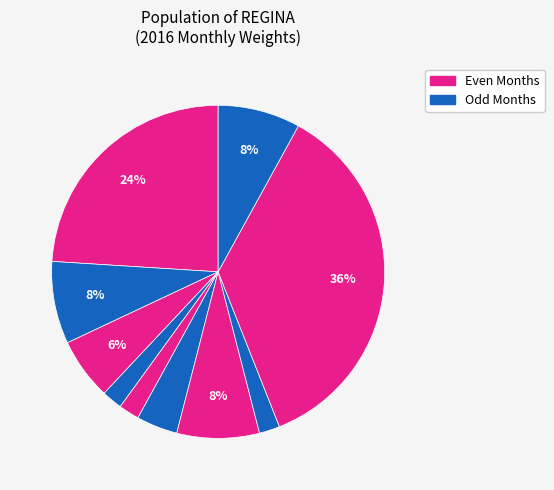

How many segments does this pie chart have?

10